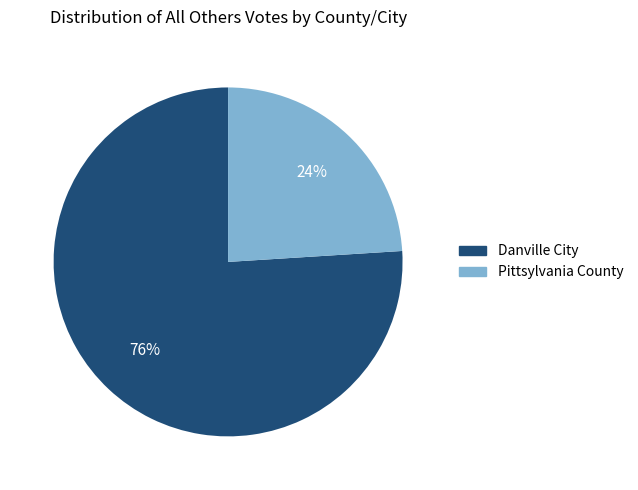

What is the smallest slice in the pie chart?

Pittsylvania County